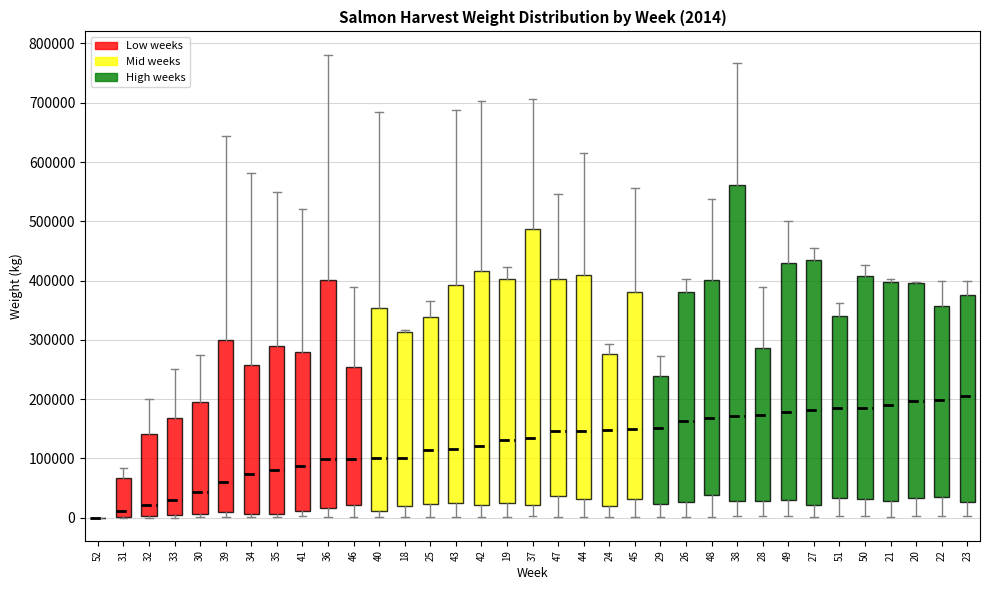

Which box is the tallest, from its lower edge to its upper edge?

38